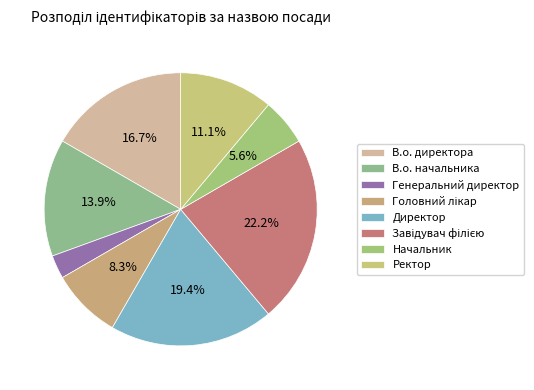

Is В.о. директора the majority of the pie?

No